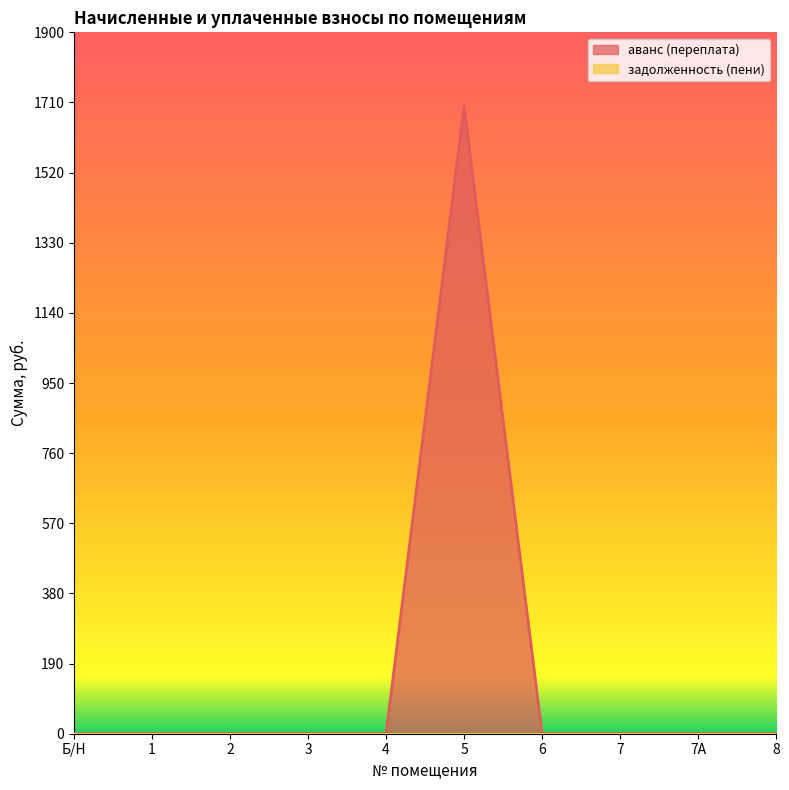

How many lines are shown in the chart?

2